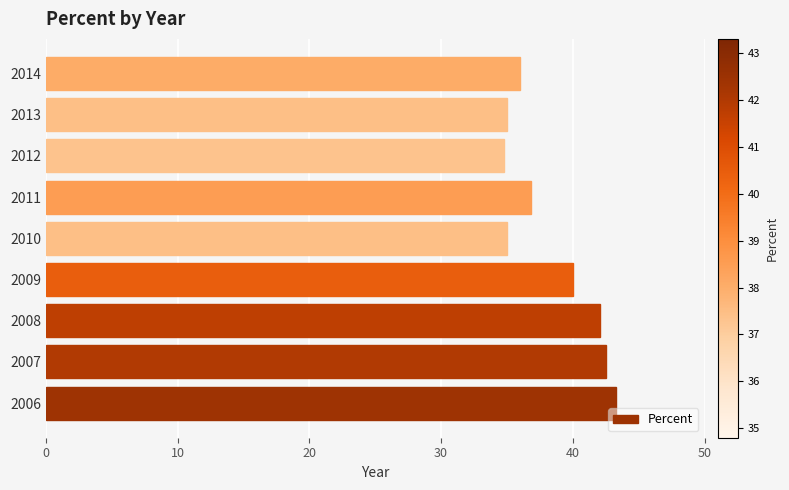

Reading bottom to top, extract all data points from this chart.

2006=43.3	2007=42.5	2008=42.1	2009=40.0	2010=35.0	2011=36.8	2012=34.8	2013=35.0	2014=36.0